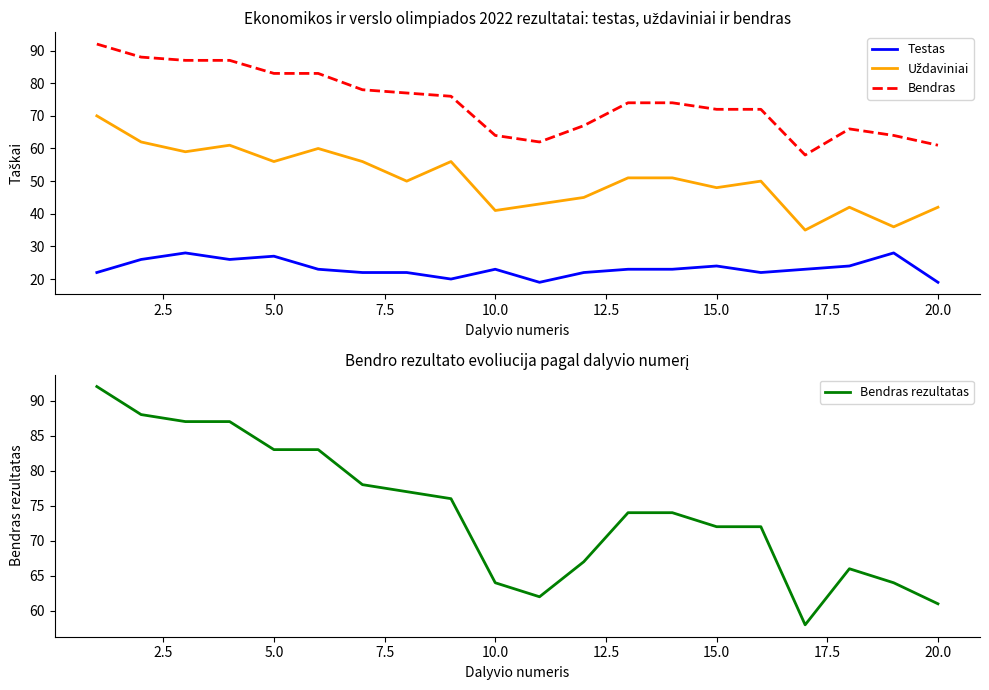

What is the sum of the Bendras values at 2.5 and 17.5?

165